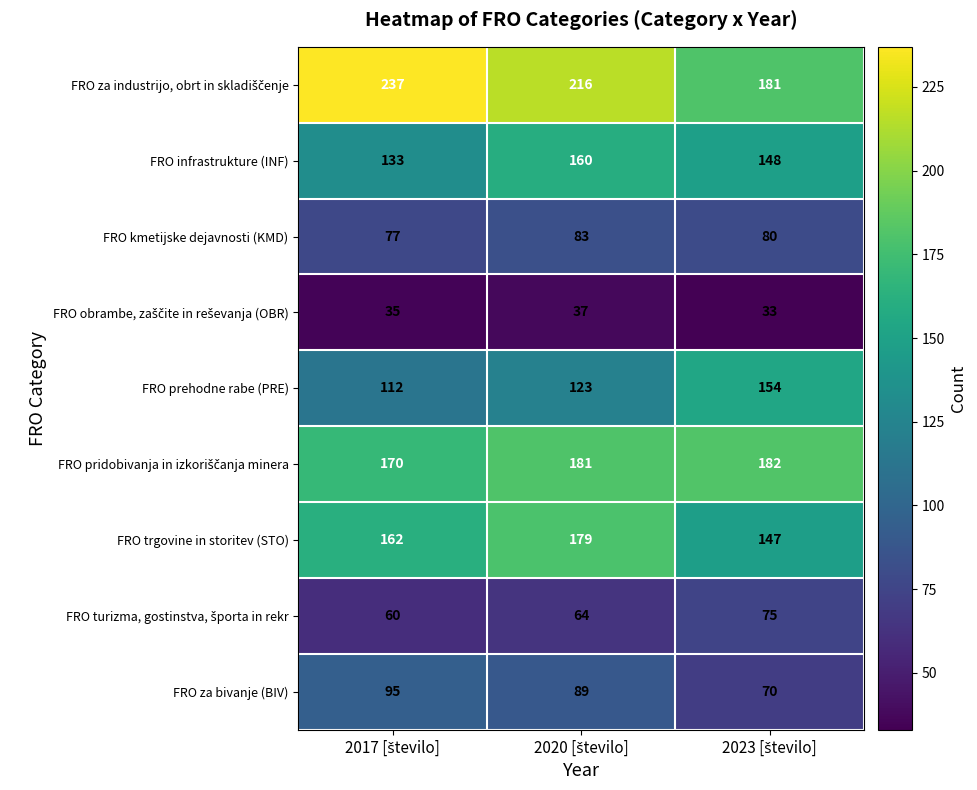

What is the minimum value shown in the chart?

33